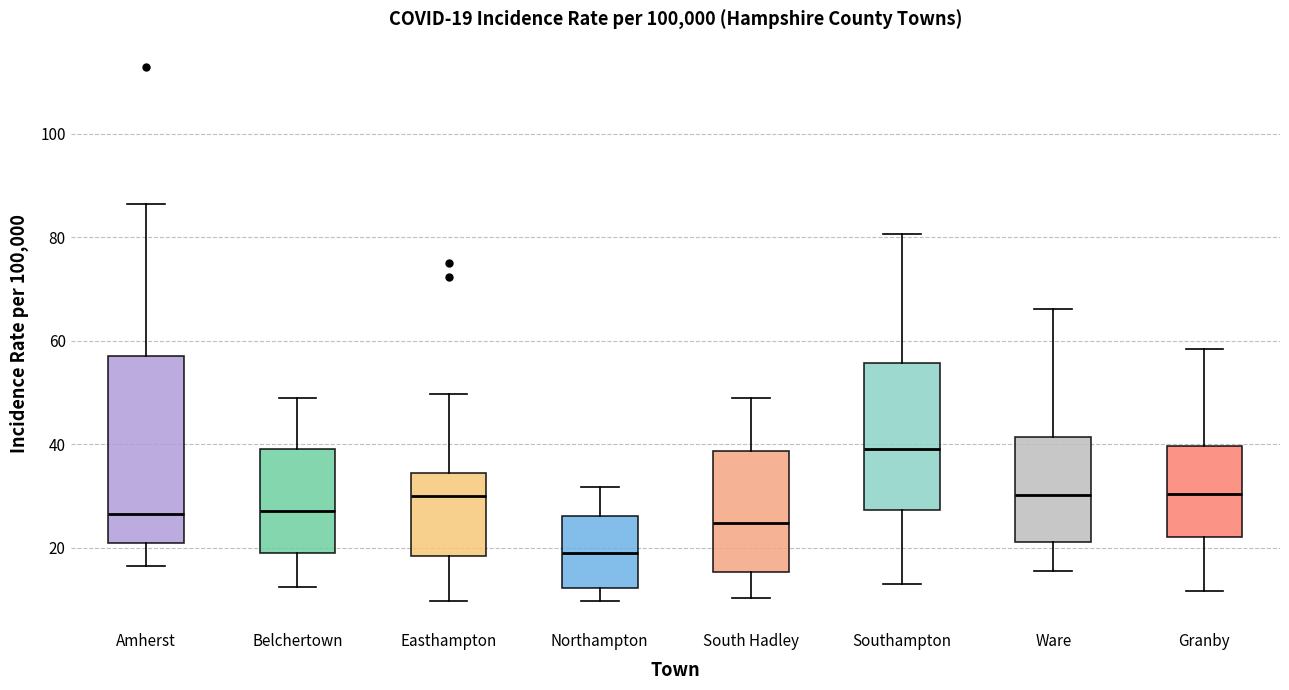

Which box is the tallest, from its lower edge to its upper edge?

Amherst